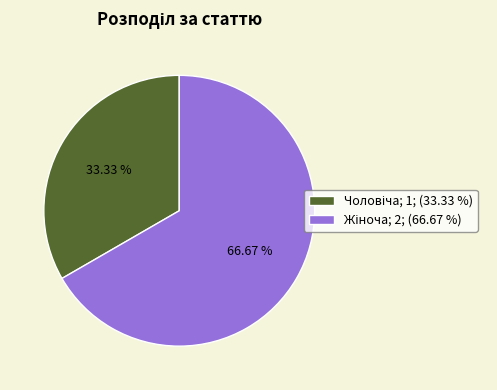

Is there a majority slice in this chart?

Yes